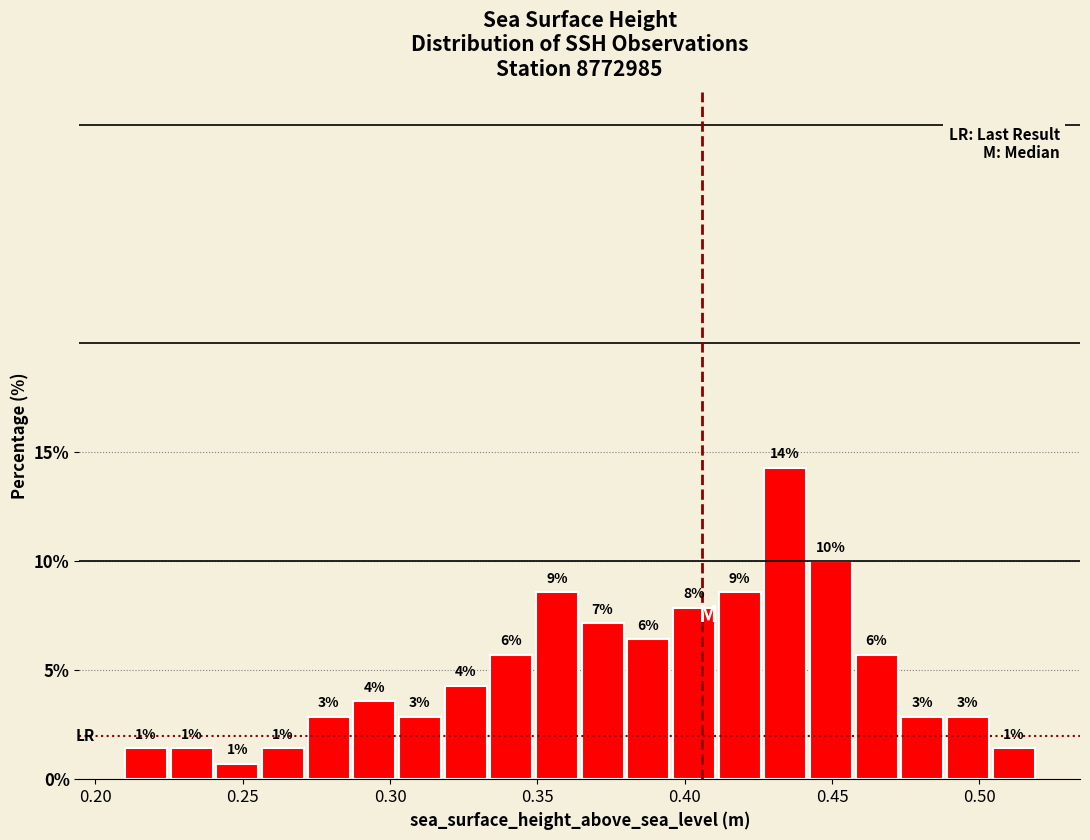

Read against the x-axis, roughly where is the centre of the tallest bar?

0.435